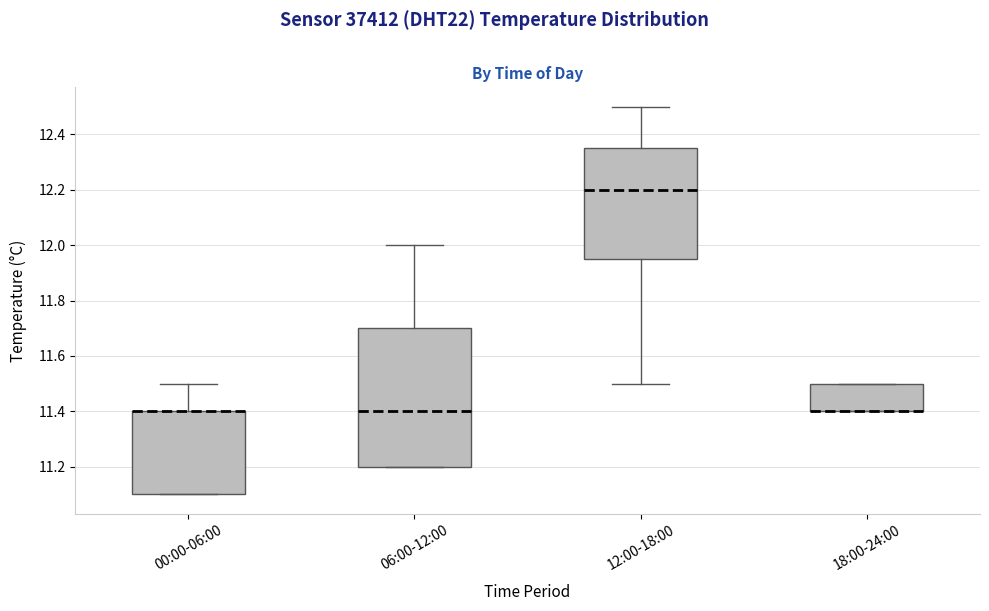

Reading left to right, read every box against the y-axis: the position of its median line, the range the box covers, and the ends of its whiskers. The values are not printed on the chart, so give them approximately, as read against the axis.

00:00-06:00: median 11.40 (drawn on the box's upper edge), box 11.10 to 11.40, whiskers 11.10 to 11.50
06:00-12:00: median 11.40, box 11.20 to 11.70, whiskers 11.20 to 12.00
12:00-18:00: median 12.20, box 11.96 to 12.36, whiskers 11.50 to 12.50
18:00-24:00: median 11.40 (drawn on the box's lower edge), box 11.40 to 11.50, whiskers 11.40 to 11.50